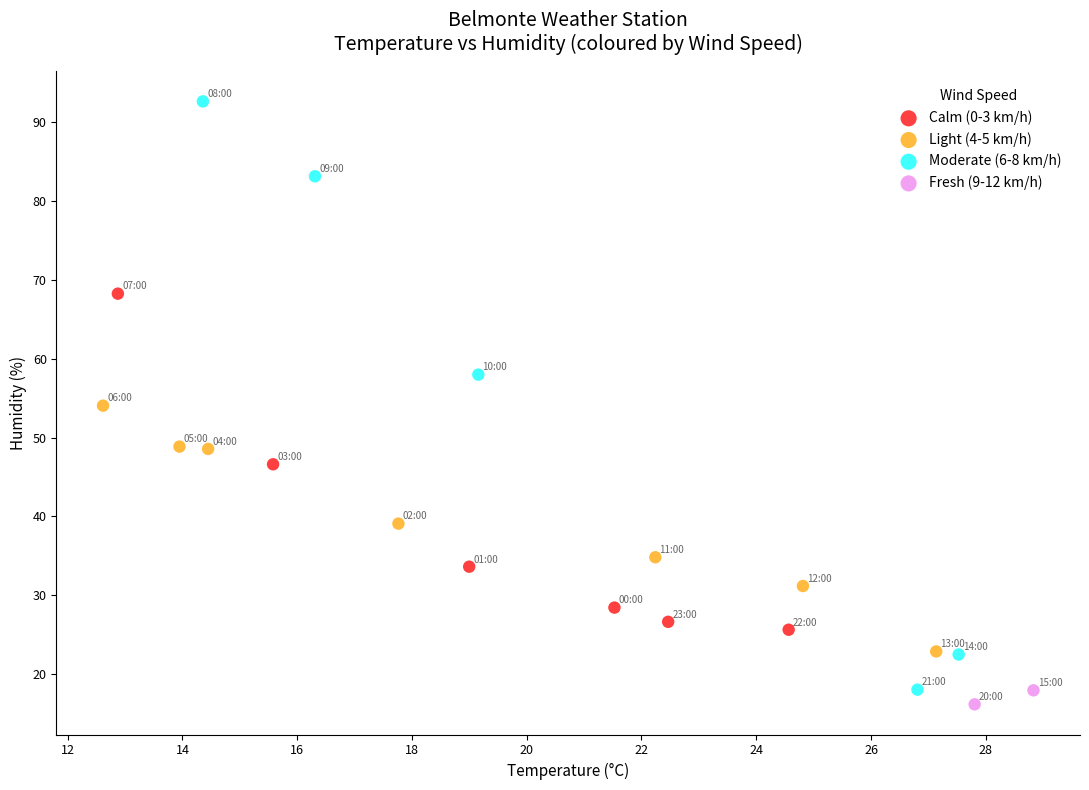

Which series has the largest Y range (max minus min)?

Moderate (6-8 km/h)